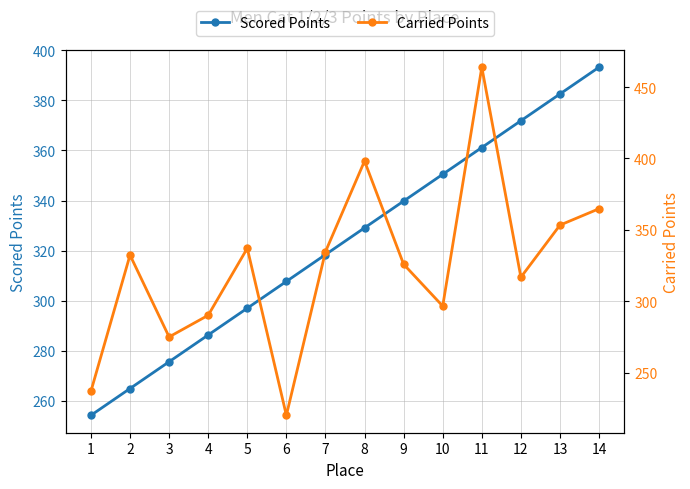

Which series changed the most between 2 and 7?

Scored Points